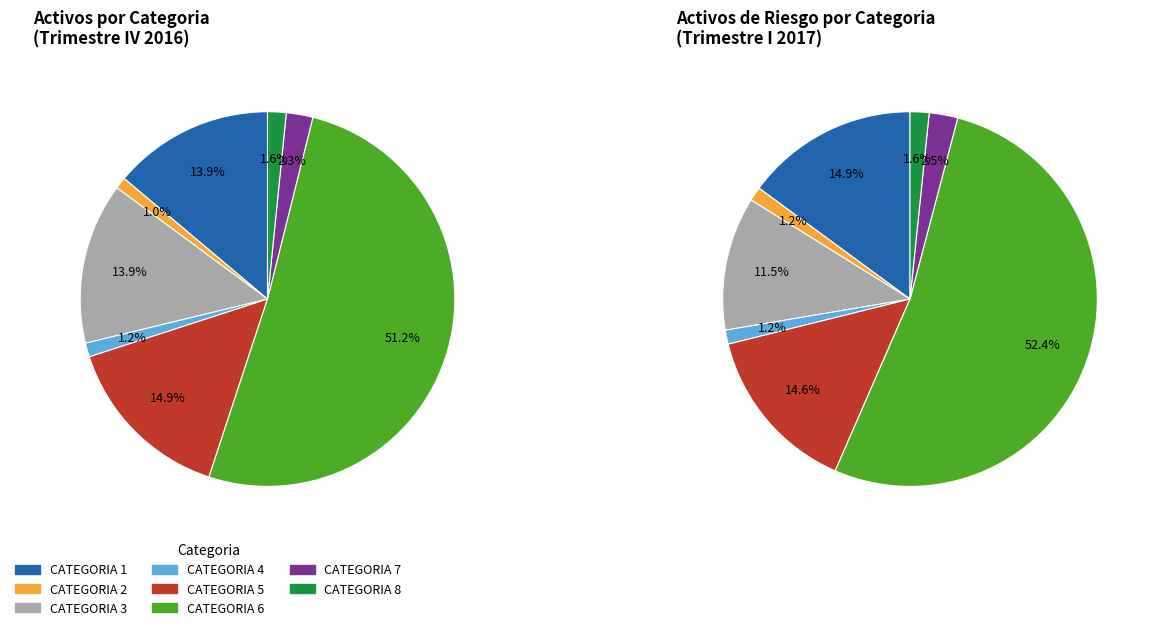

Rank the categories by value from lowest to highest.

CATEGORIA 2, CATEGORIA 4, CATEGORIA 8, CATEGORIA 7, CATEGORIA 1, CATEGORIA 3, CATEGORIA 5, CATEGORIA 6